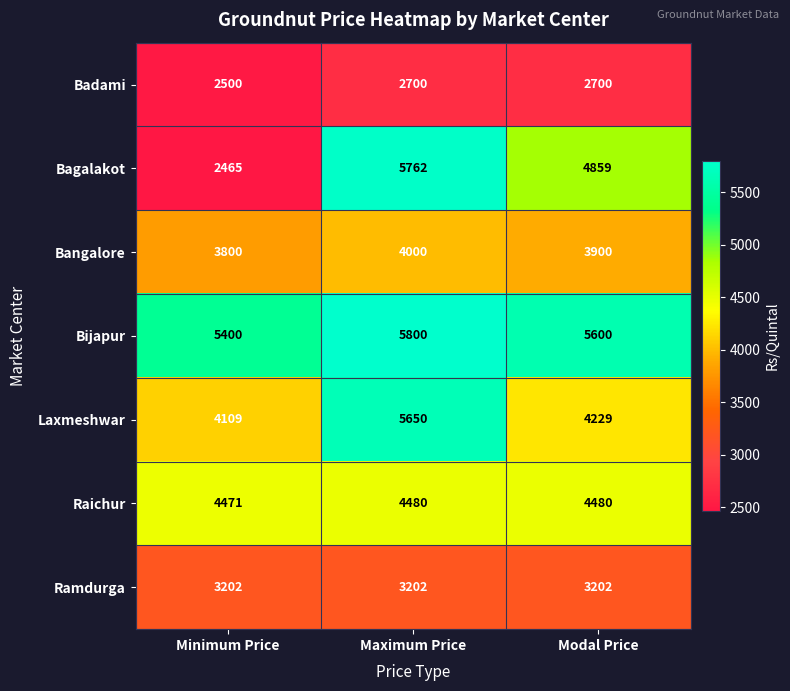

Reading left to right, extract all data points from this chart.

Badami: 2500	2700	2700
Bagalakot: 2465	5762	4859
Bangalore: 3800	4000	3900
Bijapur: 5400	5800	5600
Laxmeshwar: 4109	5650	4229
Raichur: 4471	4480	4480
Ramdurga: 3202	3202	3202